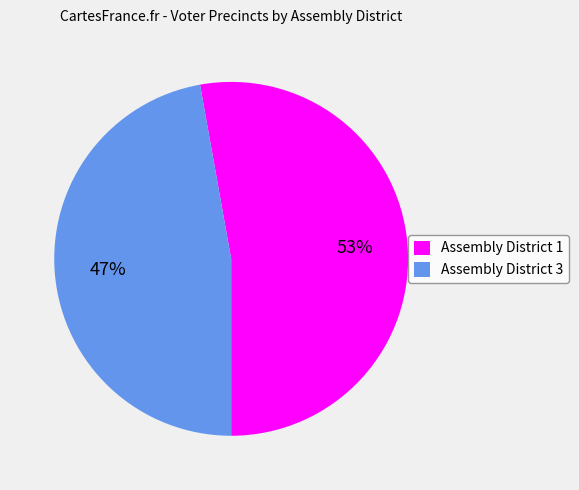

Rank the categories by value from lowest to highest.

Assembly District 3, Assembly District 1